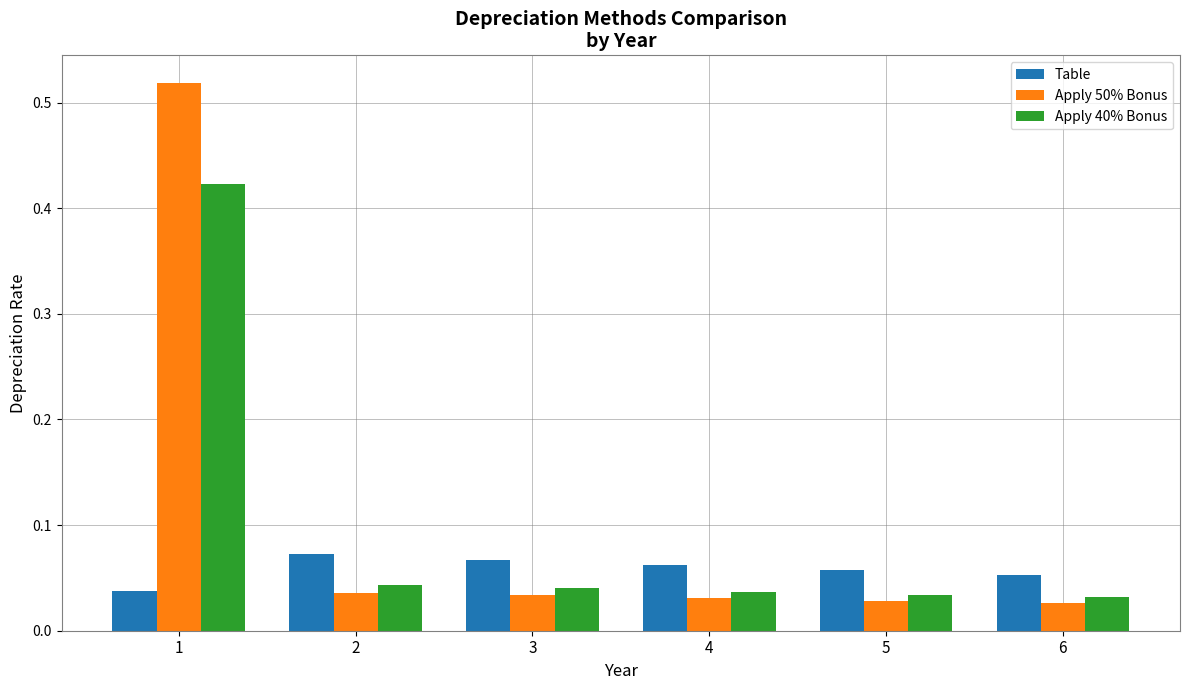

List the series in order of their peak value, highest first.

Apply 50% Bonus, Apply 40% Bonus, Table